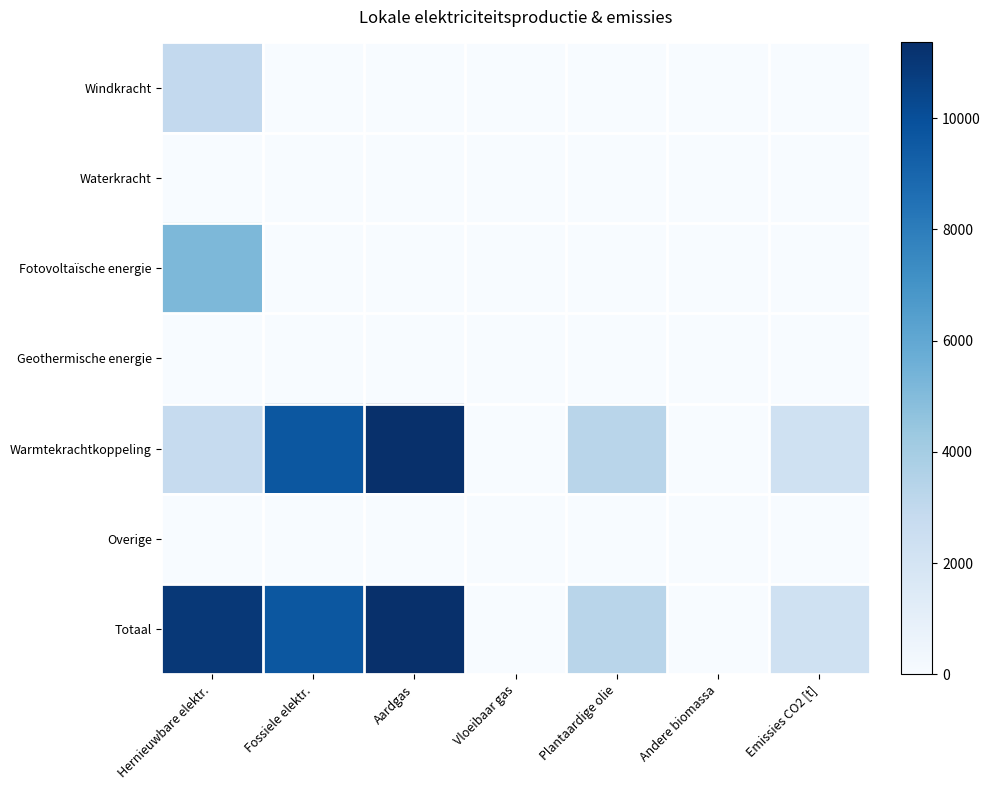

What is the greatest value displayed?

11361.2